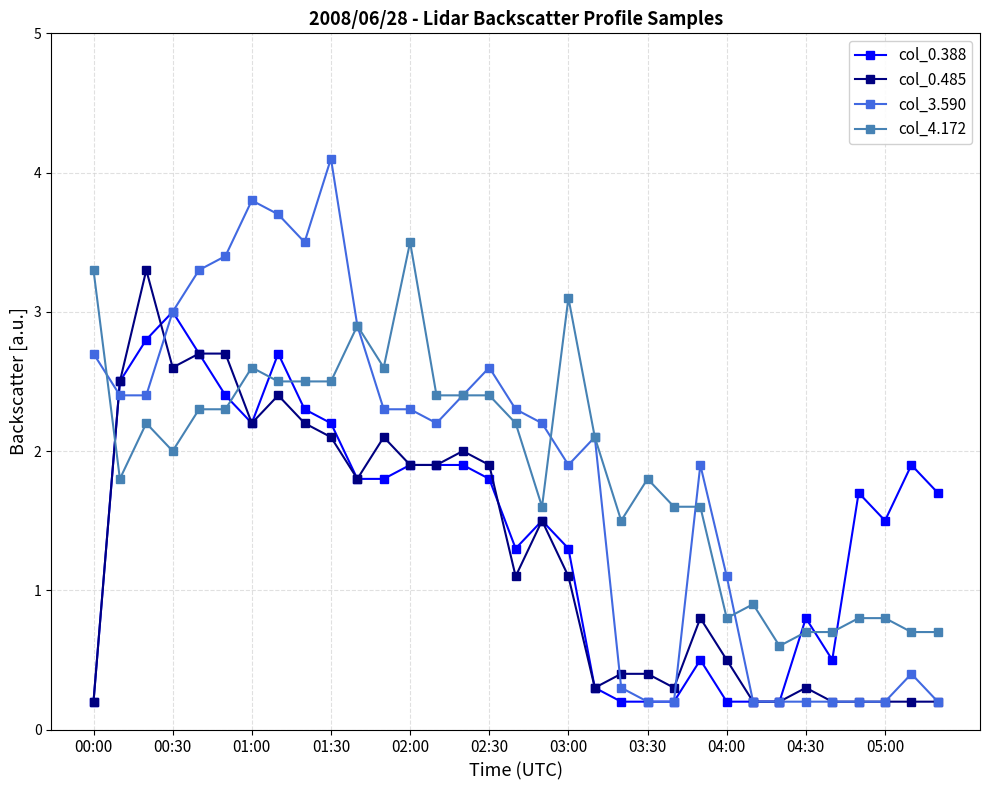

What is the sum of all col_0.388 values?

48.3